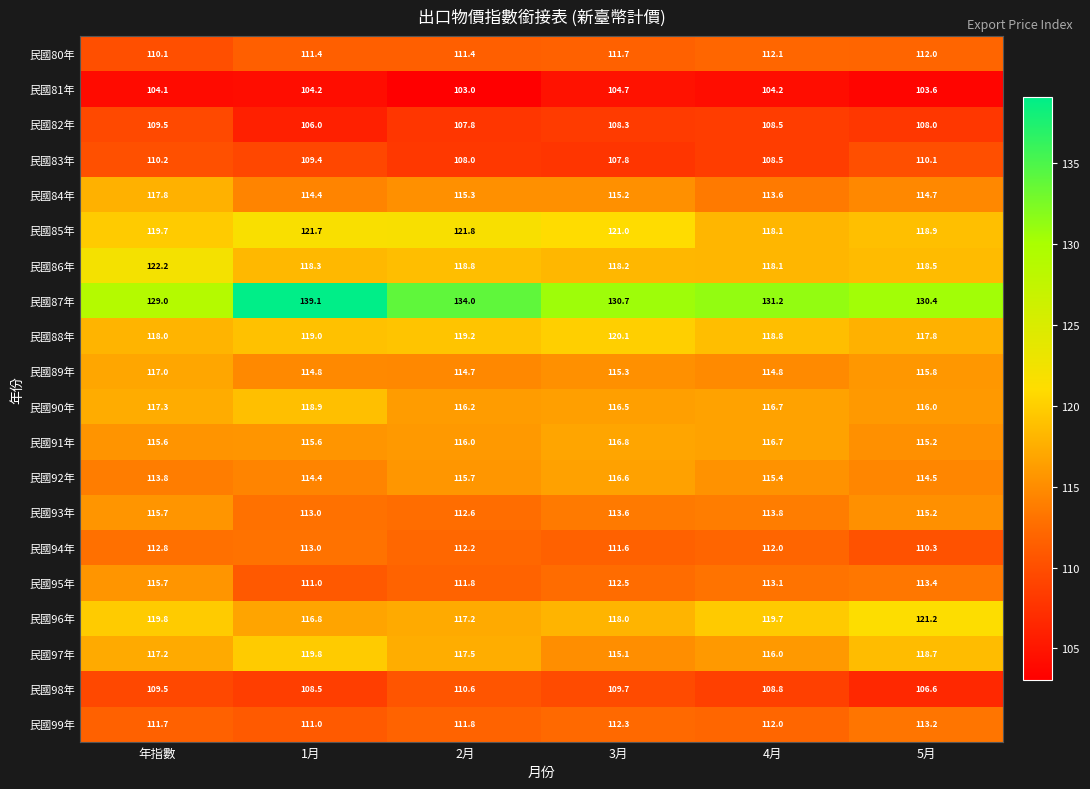

At which category is the sum across all series the highest?

年指數